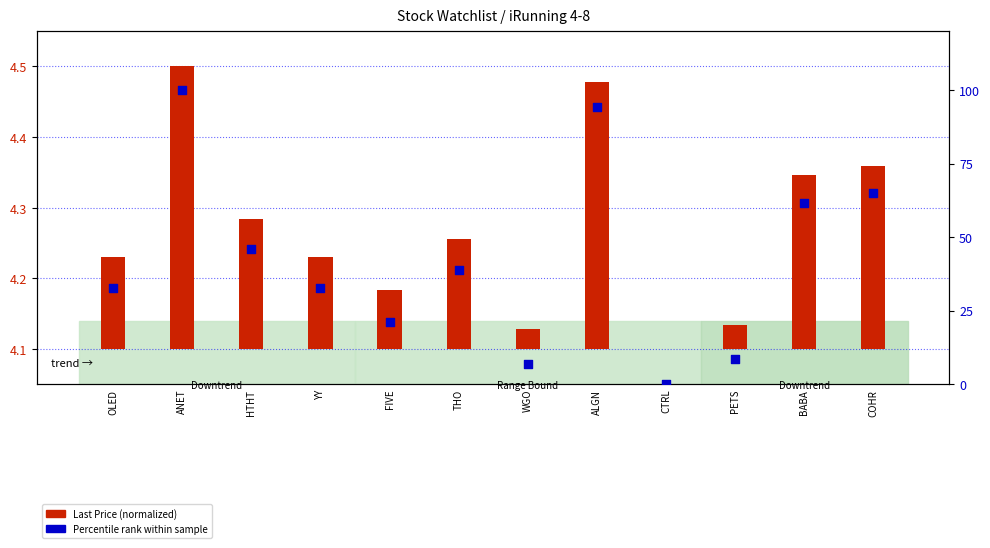

At how many categories does at least one series exceed 7?

10